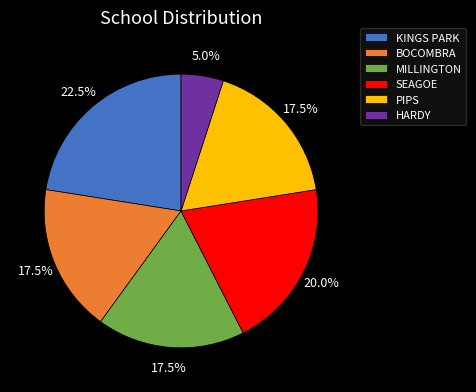

What portion of the pie excludes PIPS?

82.5%